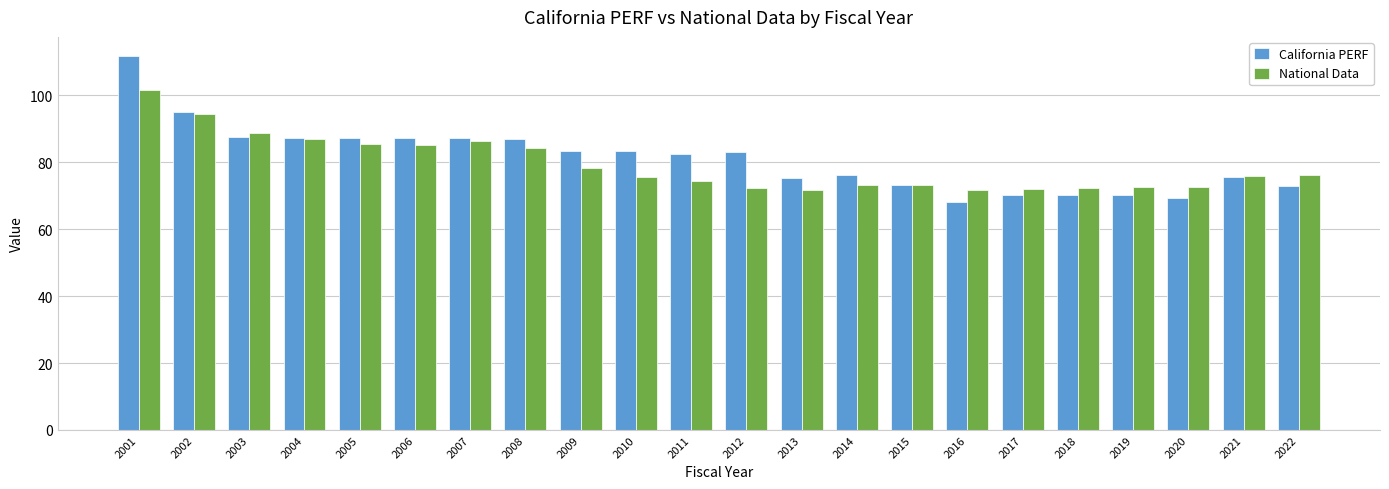

How many groups of bars are there?

22